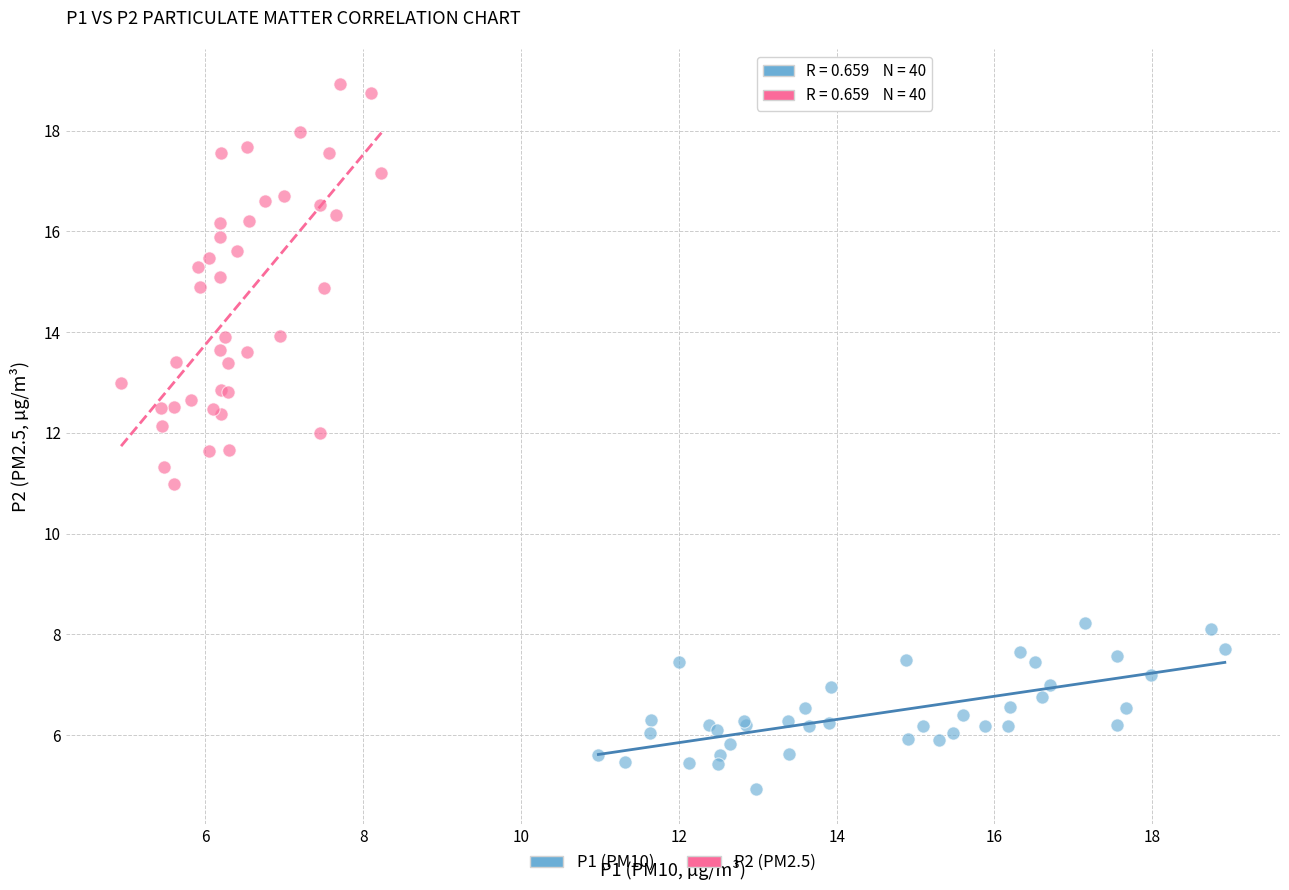

What are all the series names shown in the legend?

P1 (PM10), P2 (PM2.5)